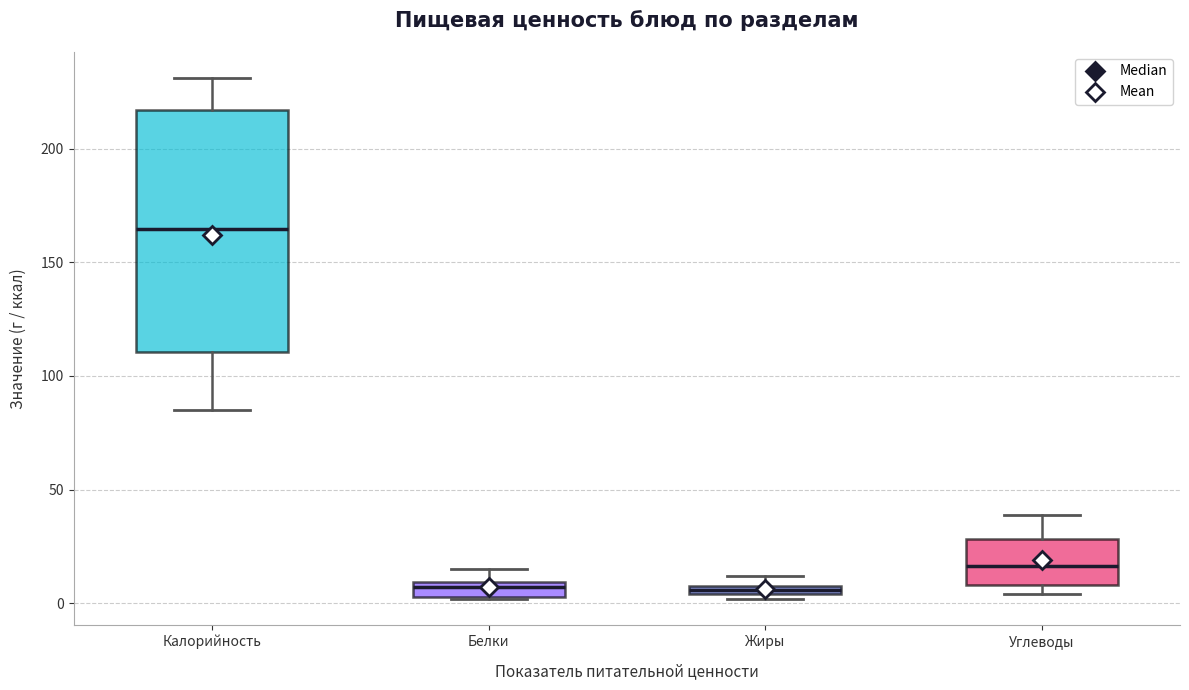

Comparing the boxes themselves (not the whiskers), which one is the tallest?

Калорийность